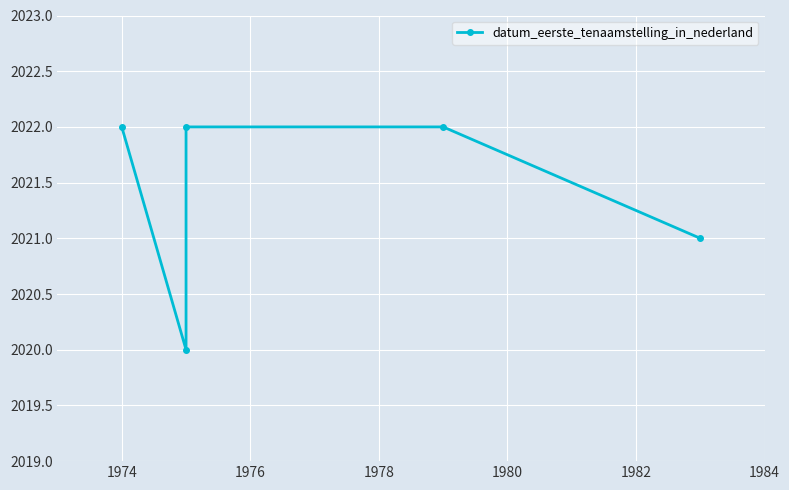

True or false: there are more than 0 points higher than both neighbors.

False